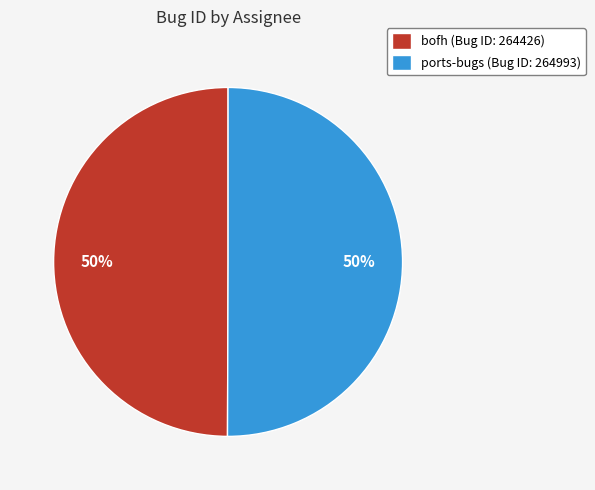

How many slices are in this pie chart?

2